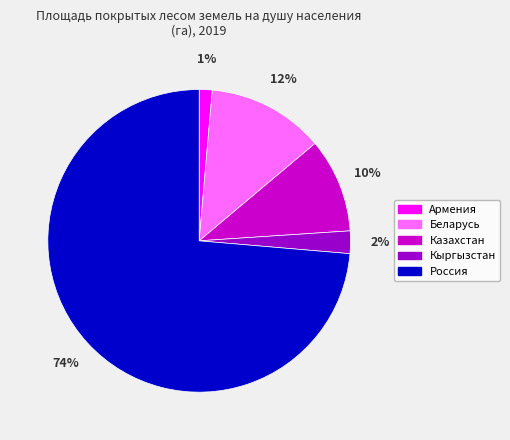

To the nearest percent, what is the average slice percentage?

20%